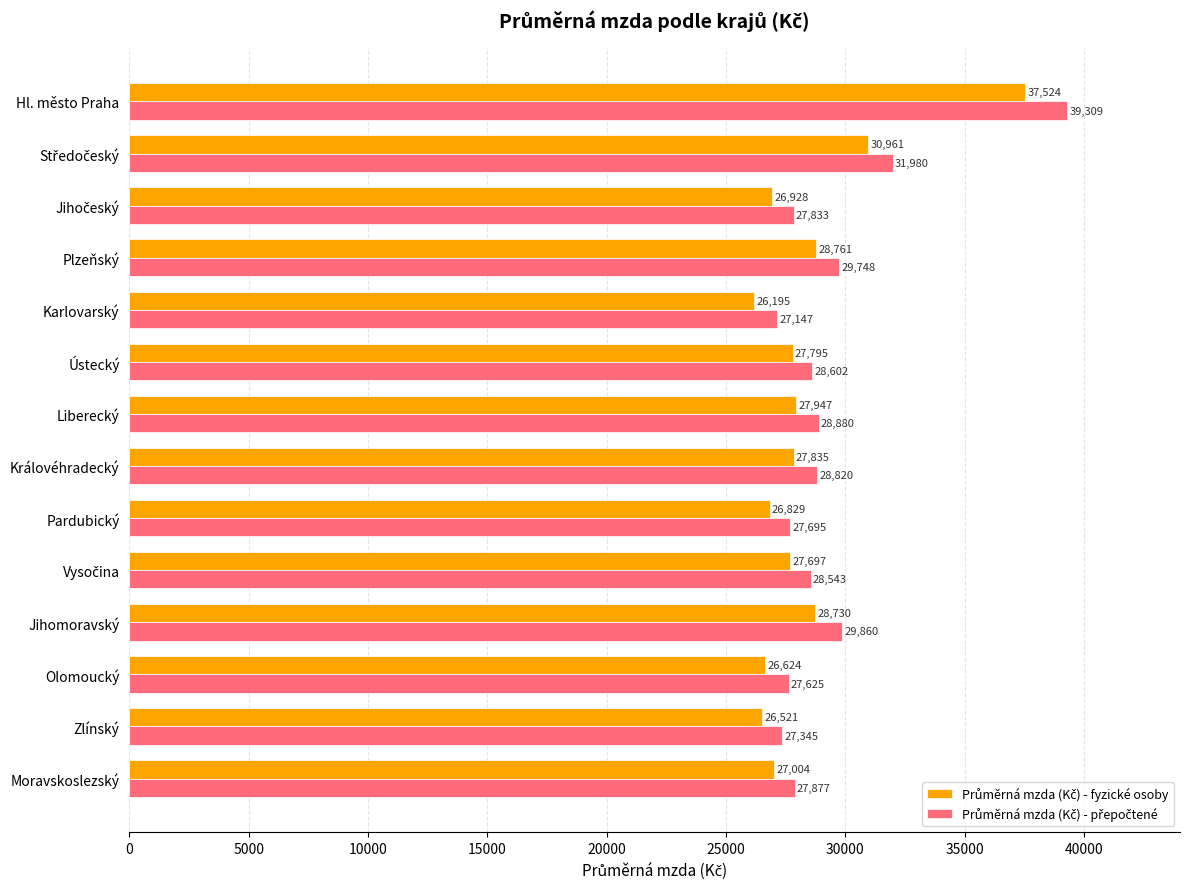

At which category is the sum across all series the highest?

Hl. město Praha